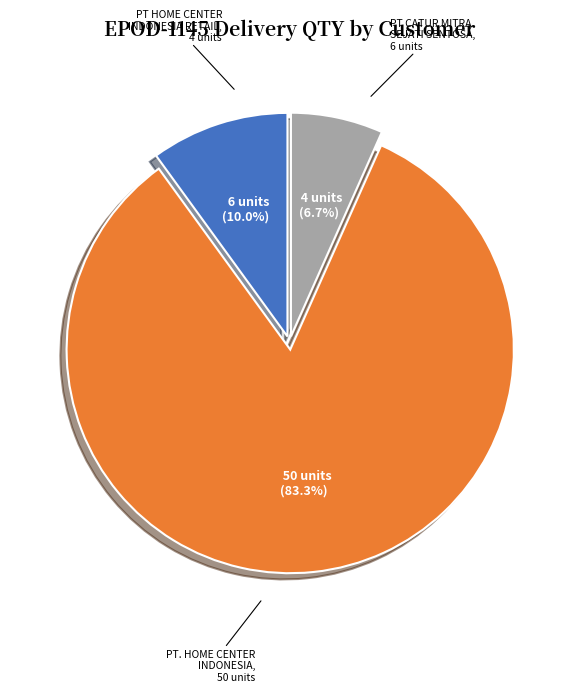

How many slices are in this pie chart?

3